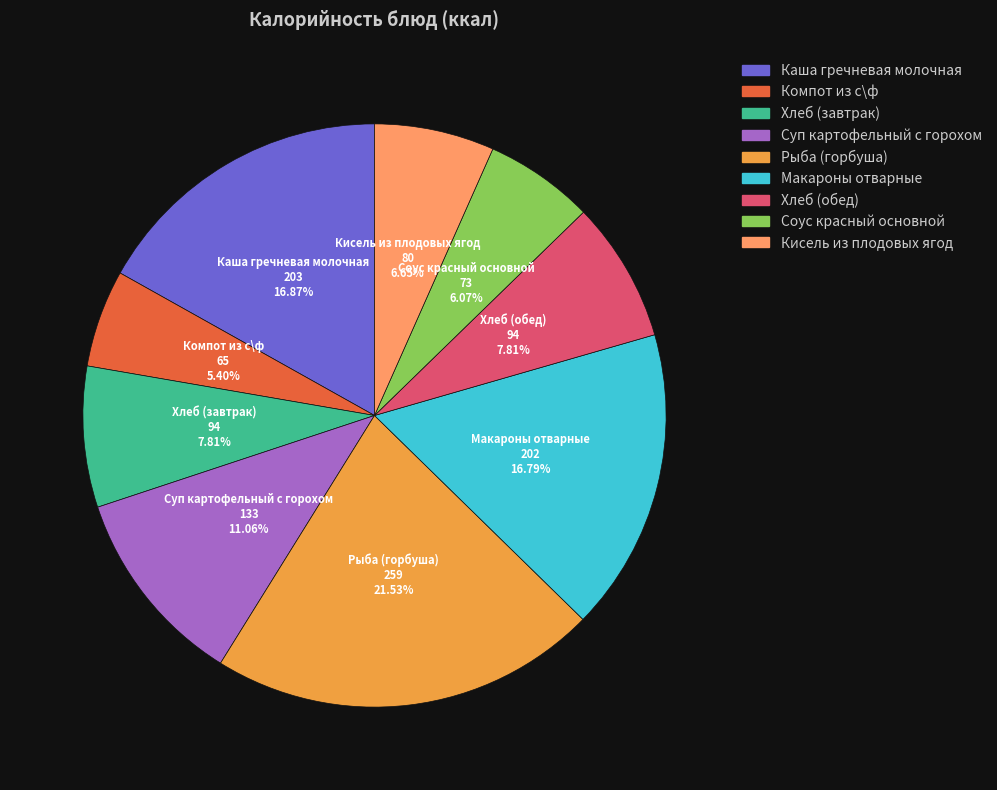

To the nearest percent, what portion does Суп картофельный с горохом represent?

11%